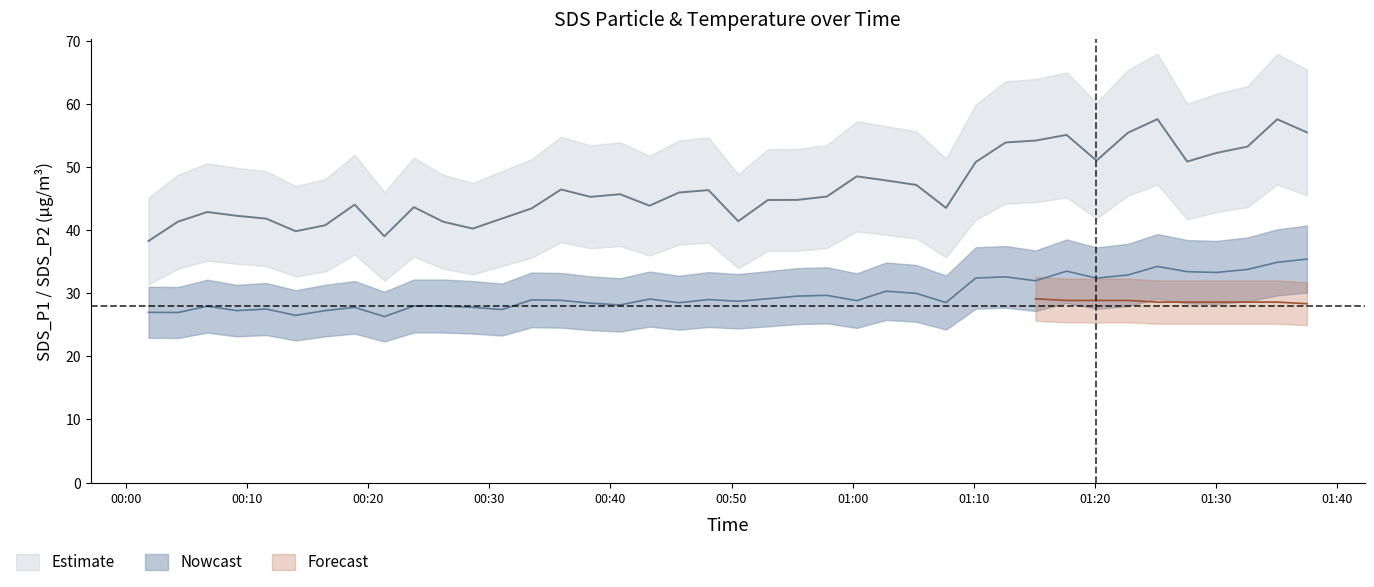

At which category is the sum across all series the highest?

2023/05/07 01:35:02